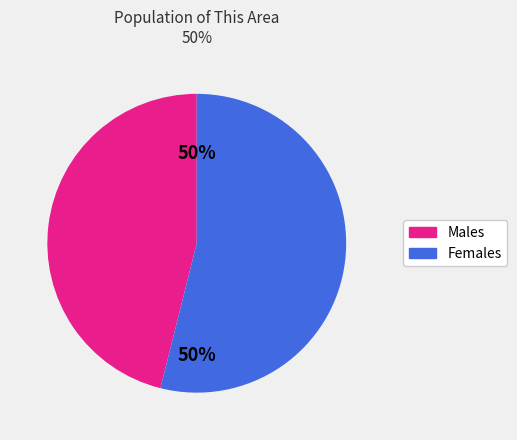

Which category accounts for the majority?

Female